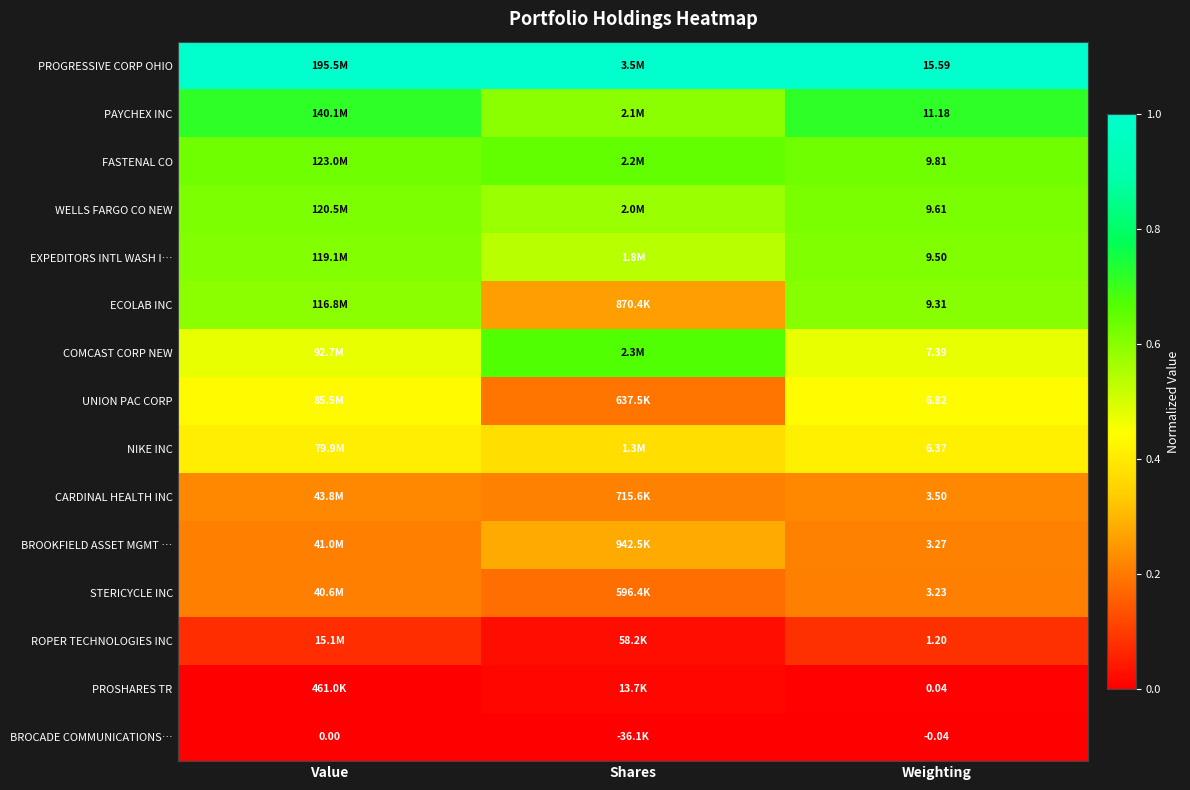

Rank the series at Weighting from highest to lowest value.

PROGRESSIVE CORP OHIO, PAYCHEX INC, FASTENAL CO, WELLS FARGO CO NEW, EXPEDITORS INTL WASH I…, ECOLAB INC, COMCAST CORP NEW, UNION PAC CORP, NIKE INC, CARDINAL HEALTH INC, BROOKFIELD ASSET MGMT …, STERICYCLE INC, ROPER TECHNOLOGIES INC, PROSHARES TR, BROCADE COMMUNICATIONS…